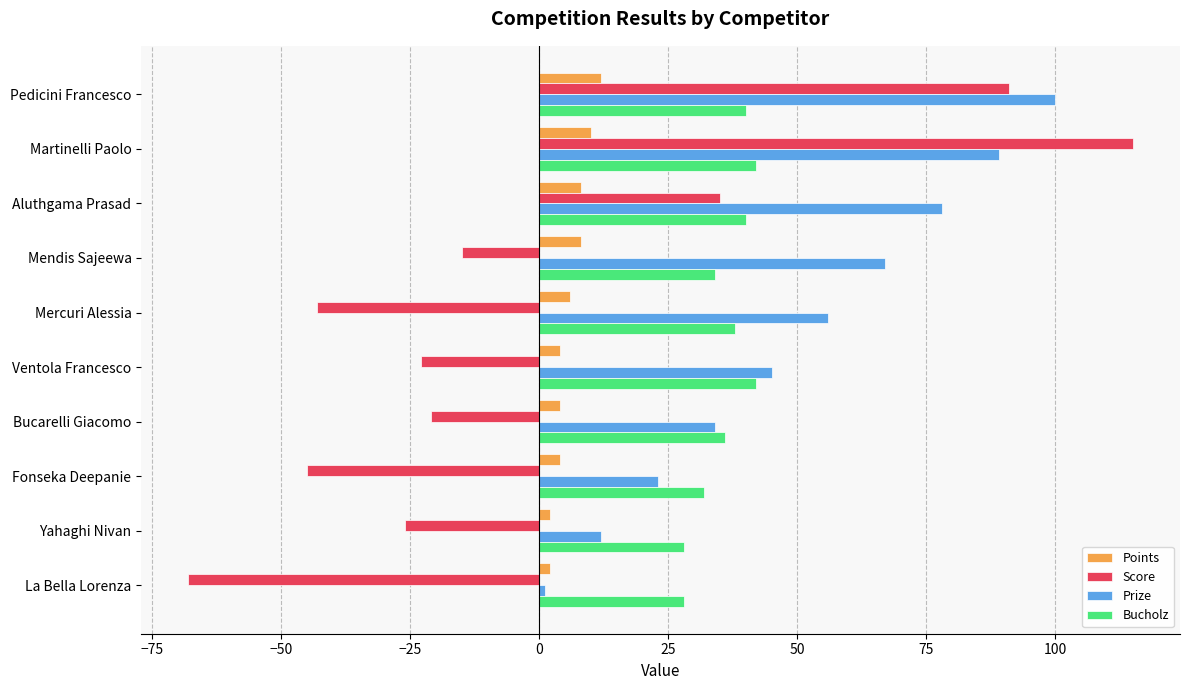

What are all the series names shown in the legend?

Points, Score, Prize, Bucholz